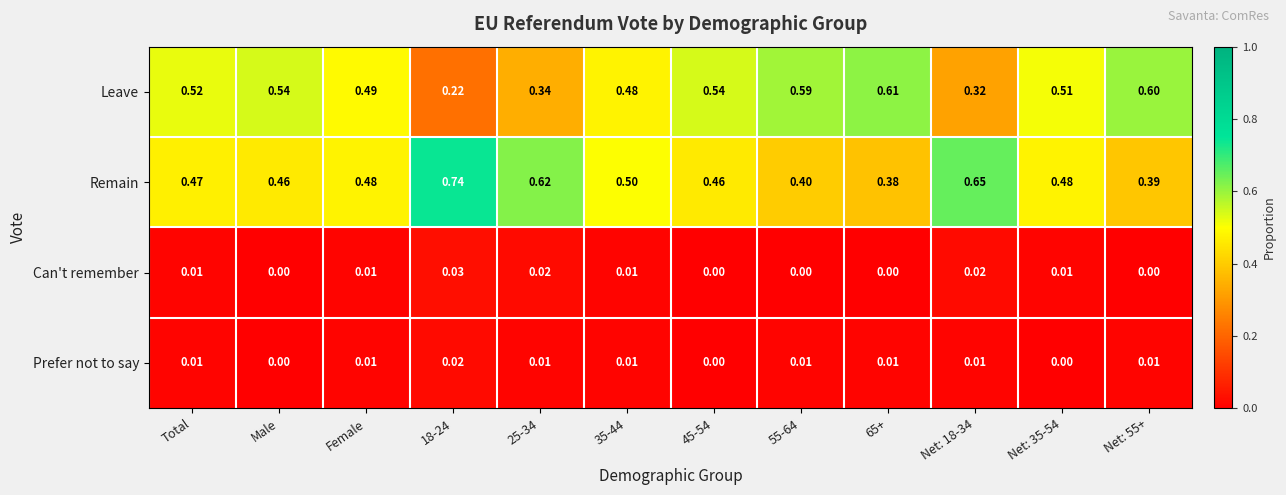

Which series has the largest total across all categories?

Remain